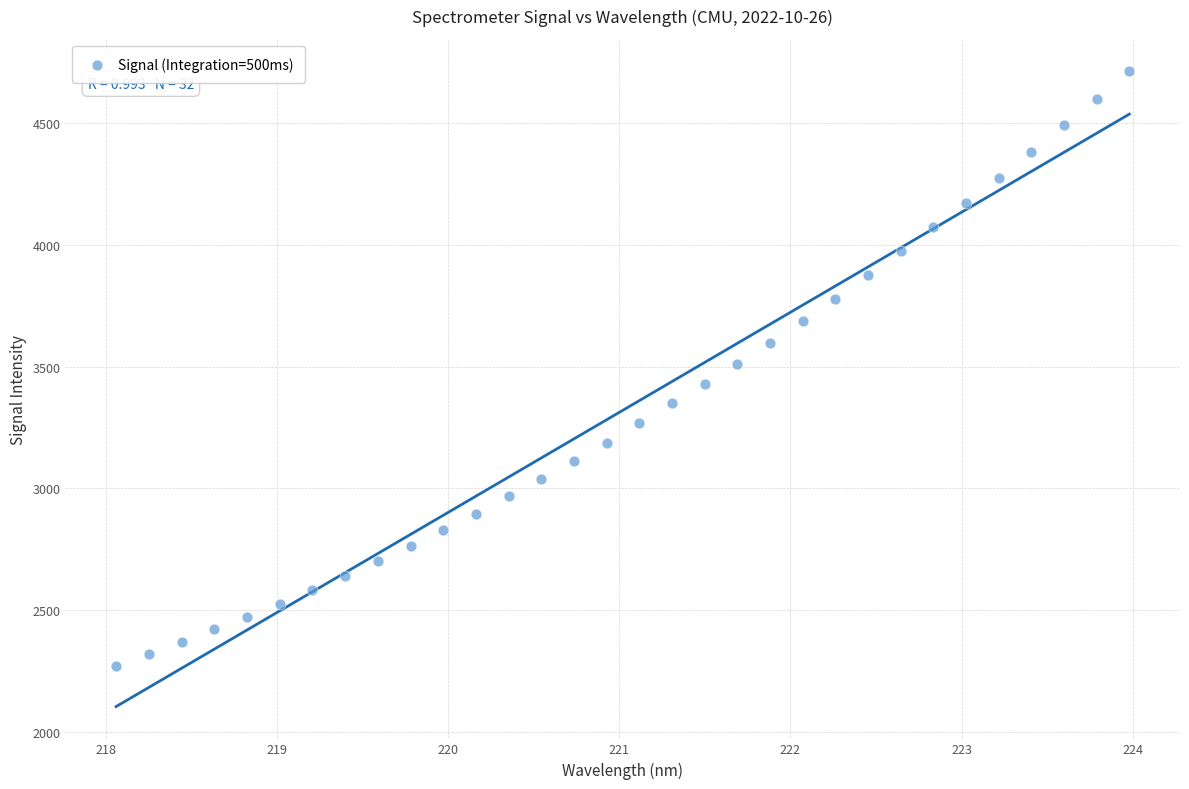

What is the range of X values (max minus min)?

5.9